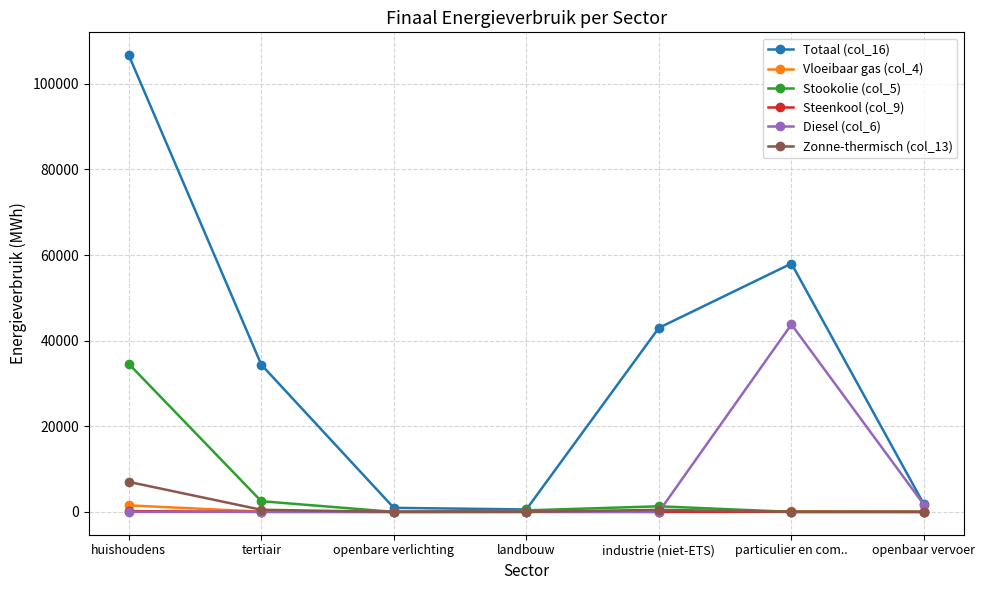

What is the approximate value of Diesel (col_6) at openbaar vervoer?

1644.6